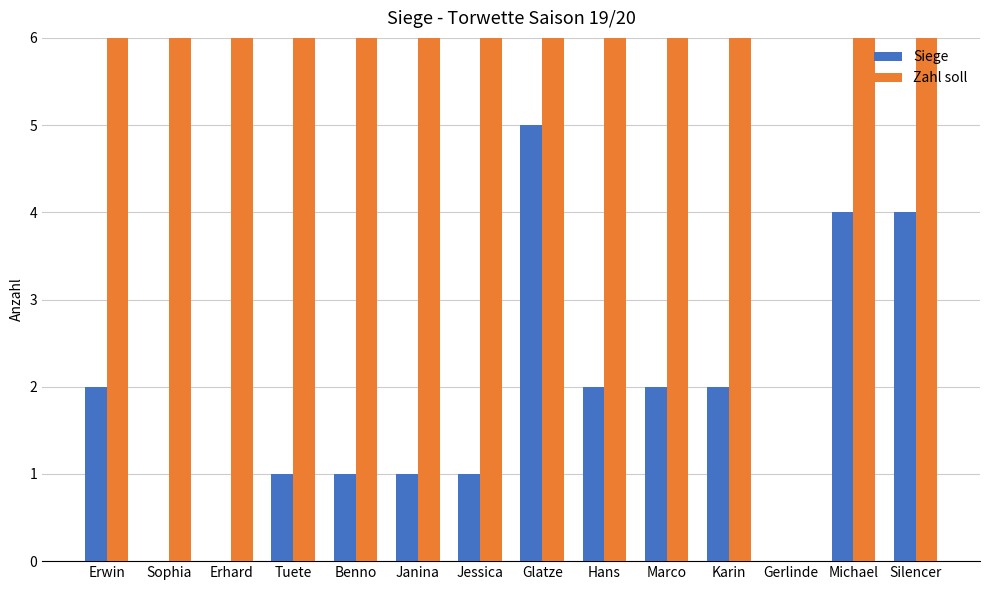

Is the value of Siege at Erhard greater than the value of Zahl soll at Hans?

No